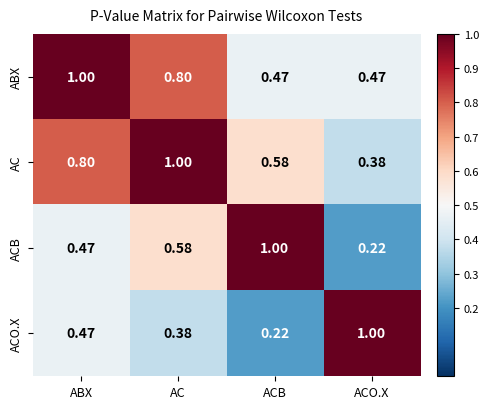

Which series has the largest total across all categories?

AC